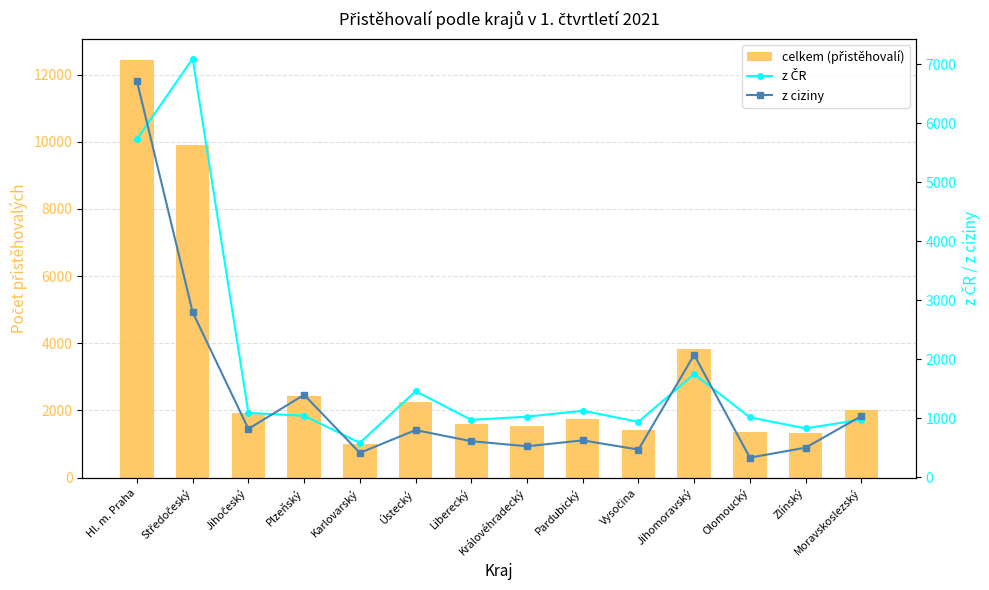

How many values in the celkem (přistěhovalí) series exceed 1909?

6